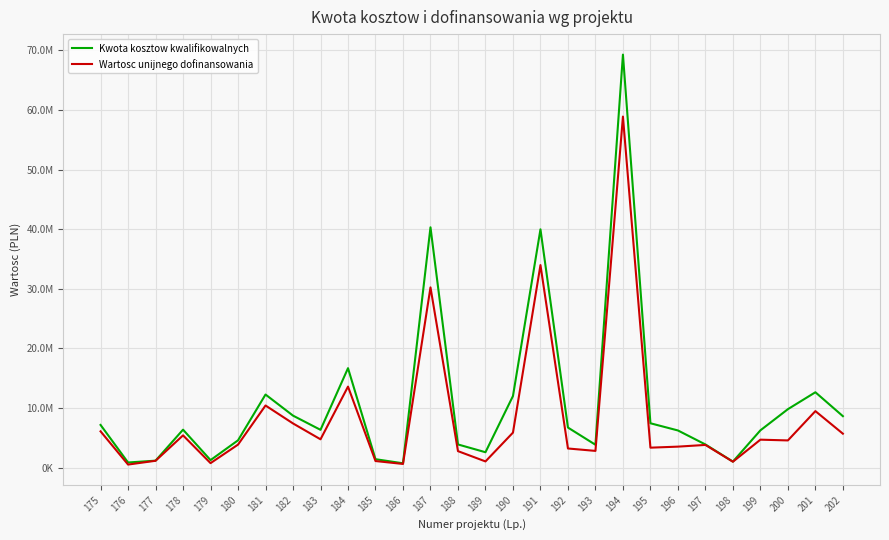

True or false: Wartosc unijnego dofinansowania and Kwota kosztow kwalifikowalnych intersect in this chart.

False